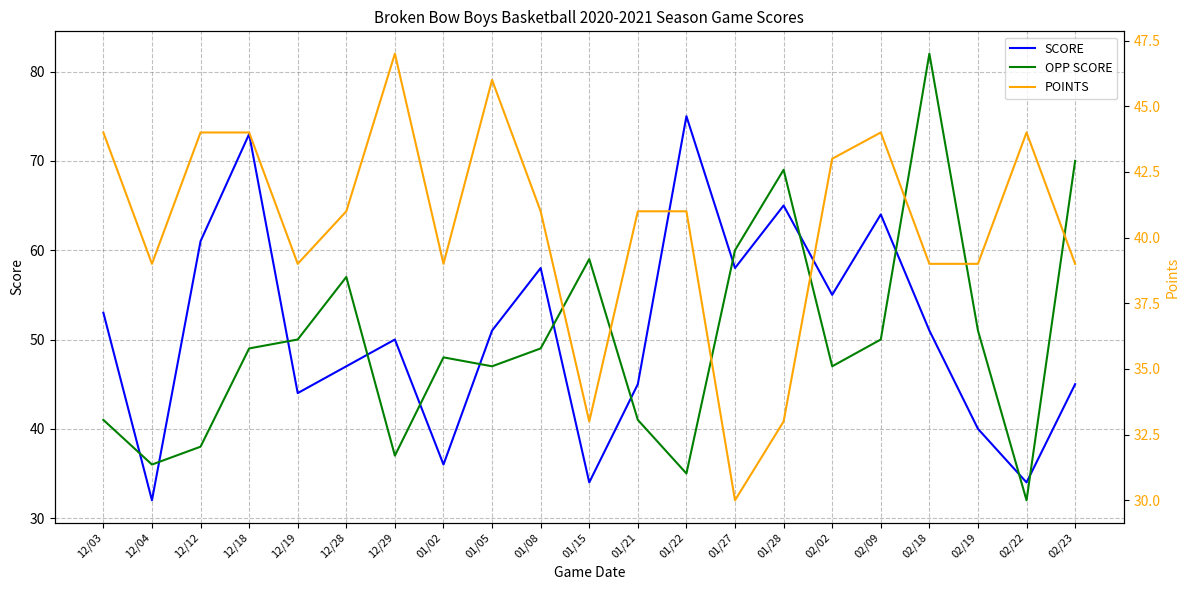

True or false: OPP SCORE has more than 2 points higher than both neighbors.

True